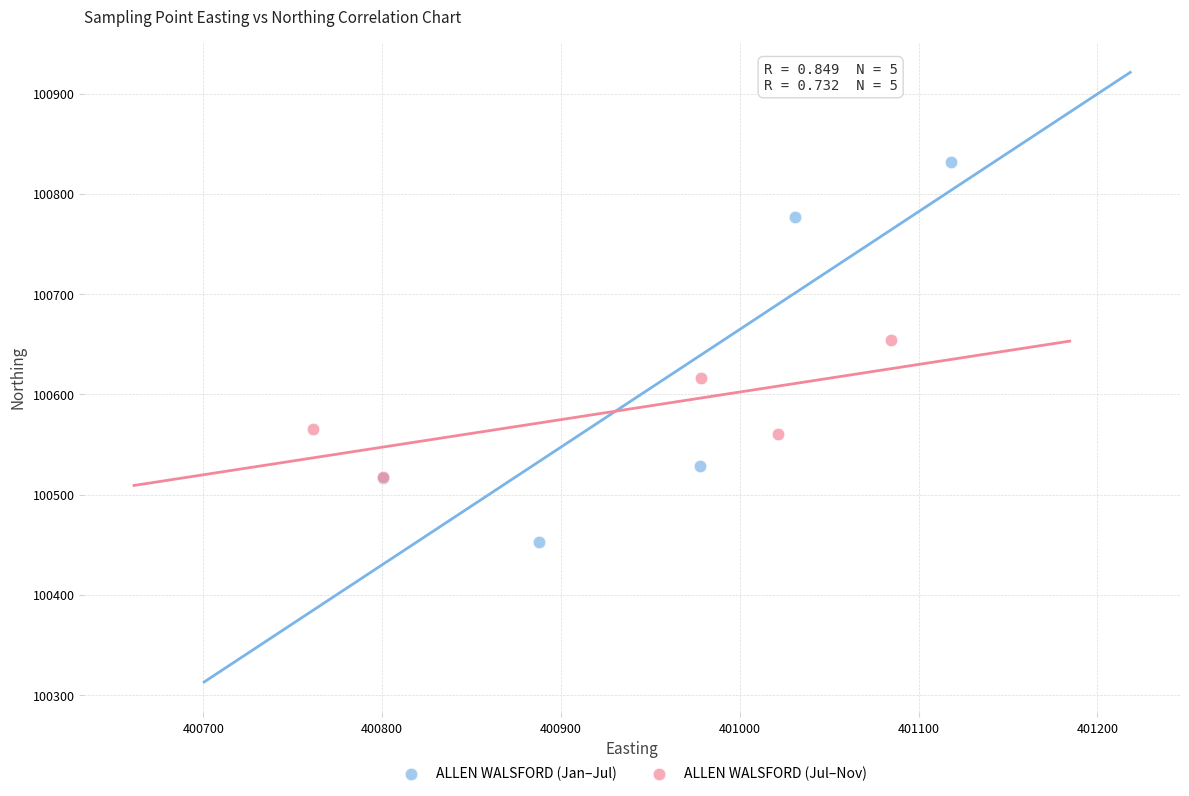

Which series has the largest Y range (max minus min)?

ALLEN WALSFORD (Jan–Jul)